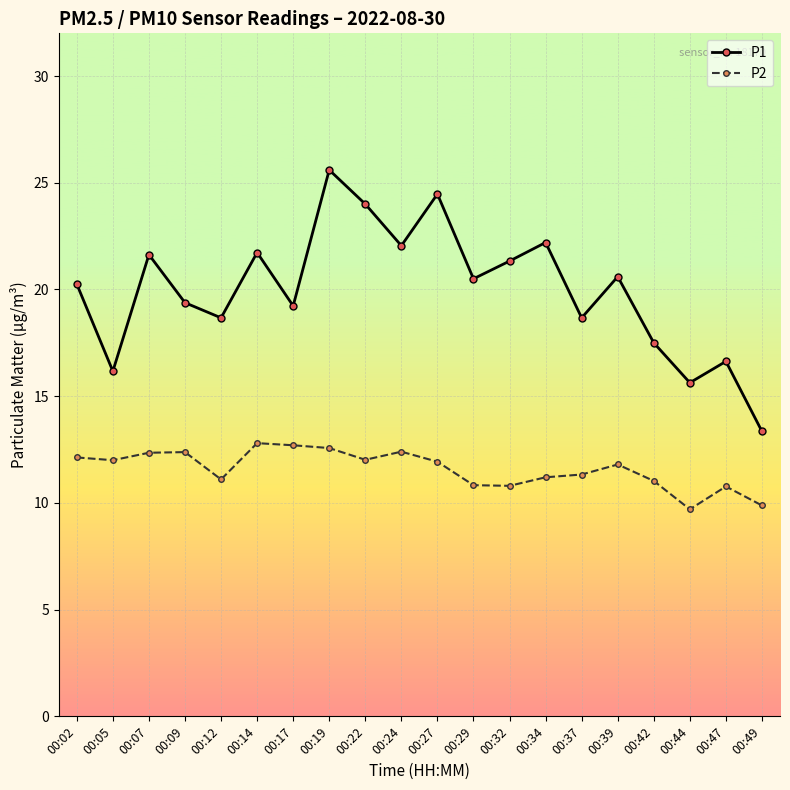

Between 00:27 and 00:39, which series saw the biggest shift?

P1